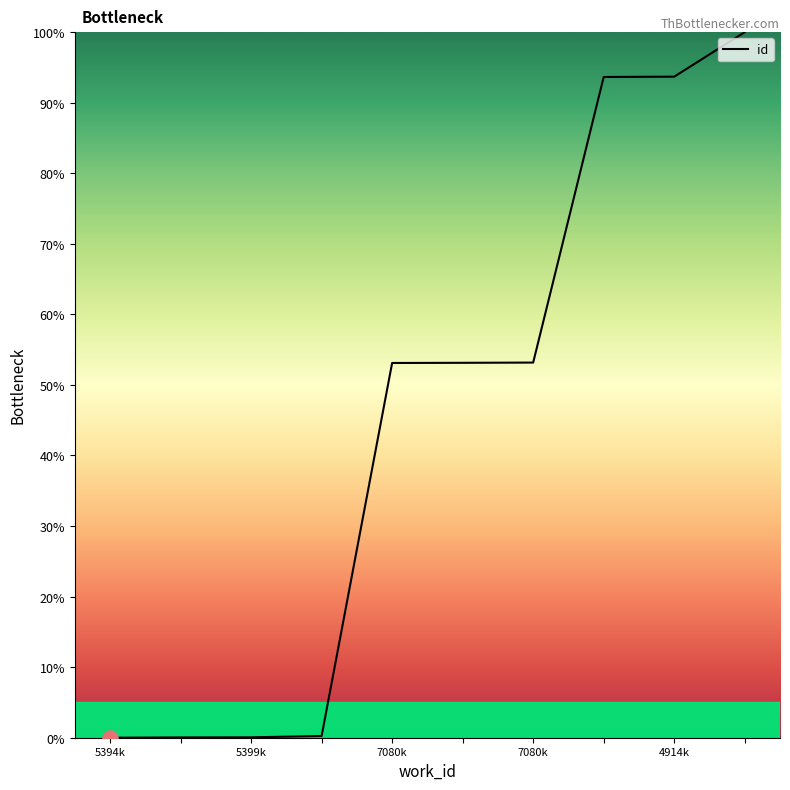

What is the difference between the maximum and minimum values?

100.0